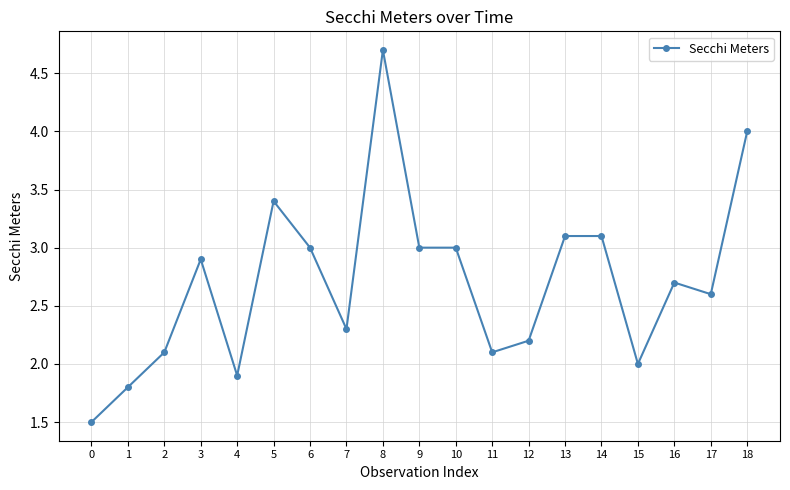

True or false: the data shows 1.0 at 3.

False